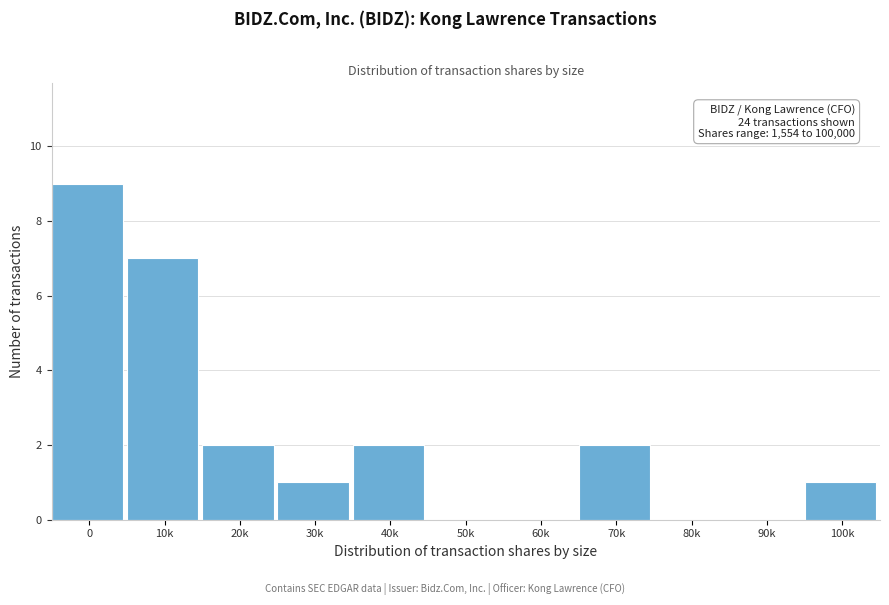

Reading left to right, transcribe all the data shown in this chart.

0=9	10k=7	20k=2	30k=1	40k=2	50k=0	60k=0	70k=2	80k=0	90k=0	100k=1